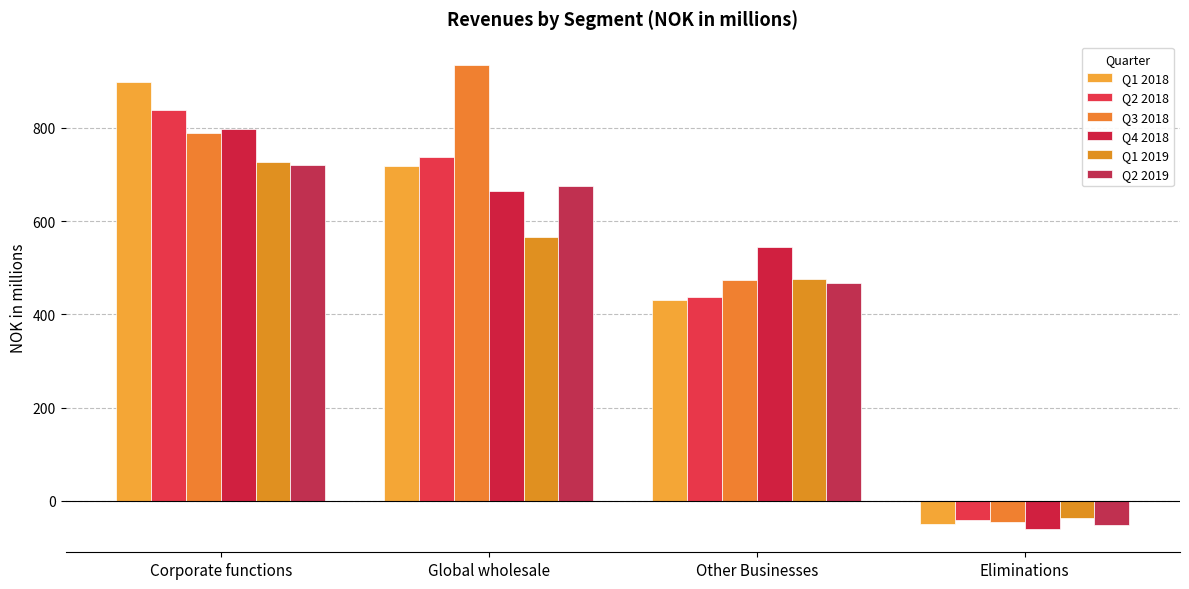

The Q1 2019 series shows -36.0 at Eliminations. True or false?

True